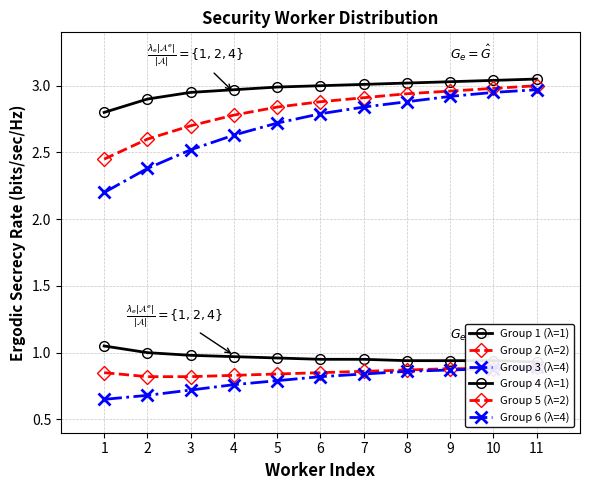

At which category does the chart reach its peak across all series?

11